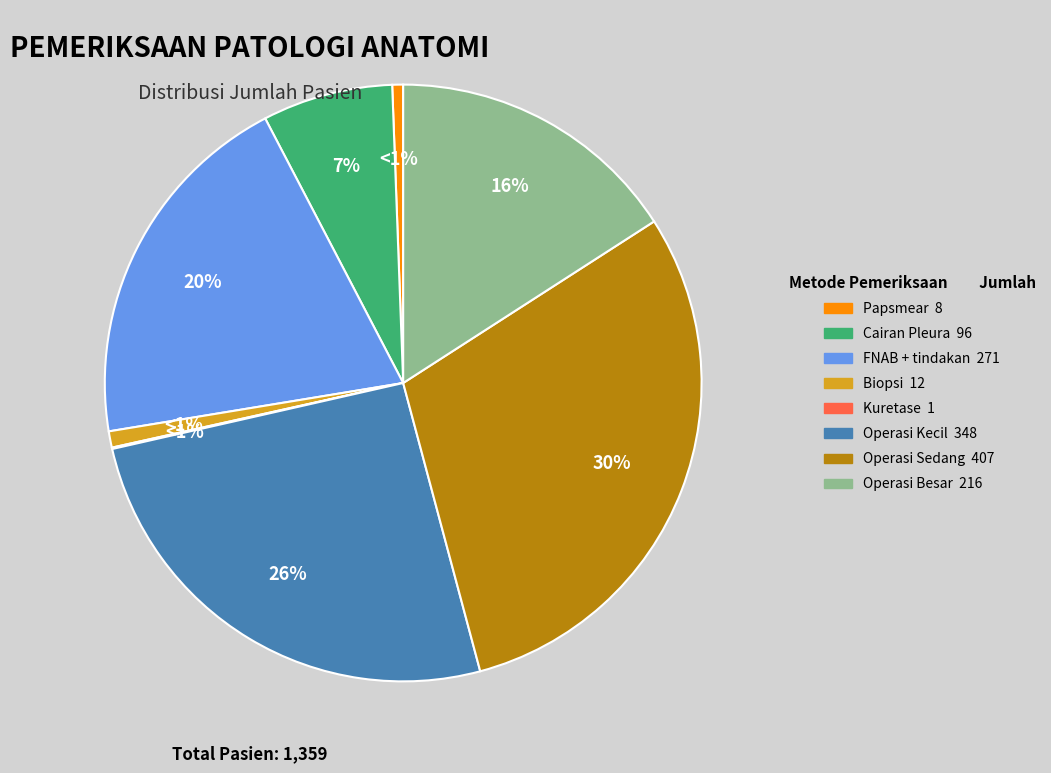

To the nearest percent, what is the combined percentage of Operasi Kecil and Cairan Pleura?

33%